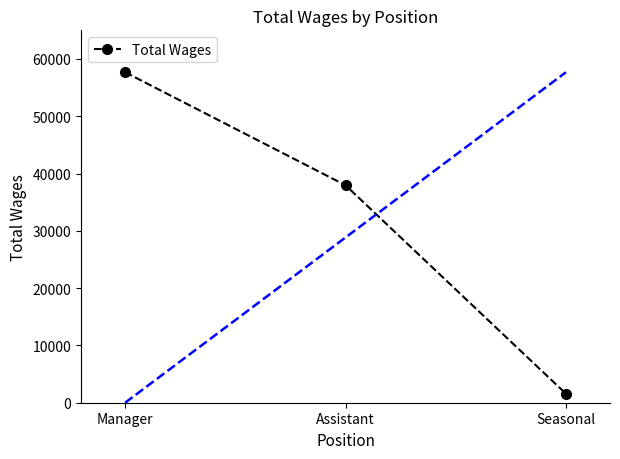

What is the smallest value displayed?

1575